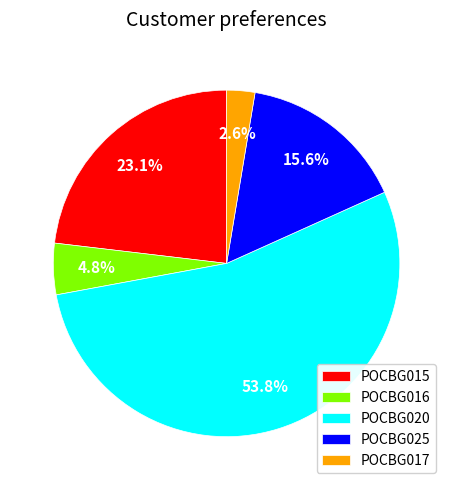

Is it true that POCBG025 is 16% of the pie?

True